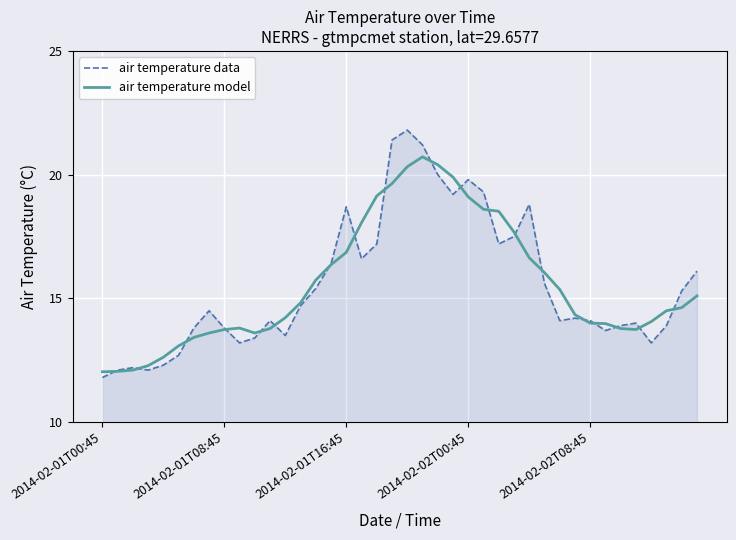

Which series has the widest spread of values?

air temperature data